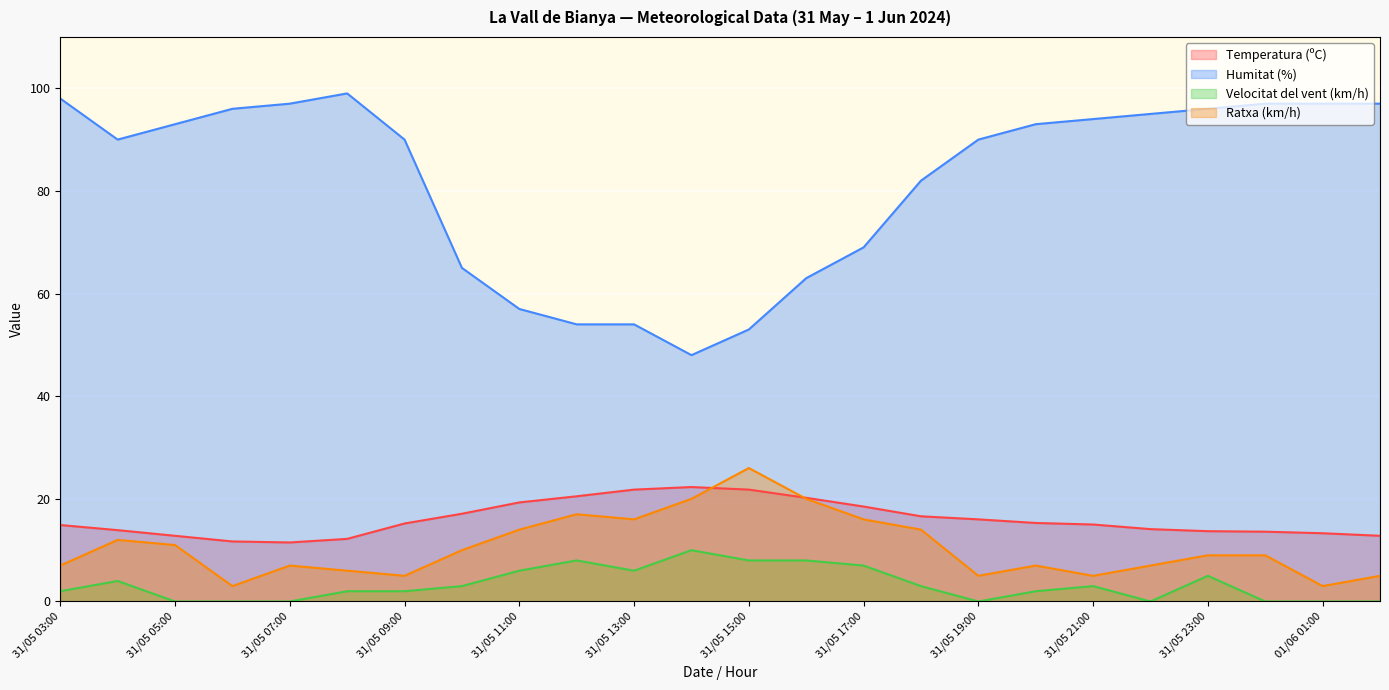

The value of Ratxa (km/h) at 31/05 12:00 is 23.1. True or false?

False